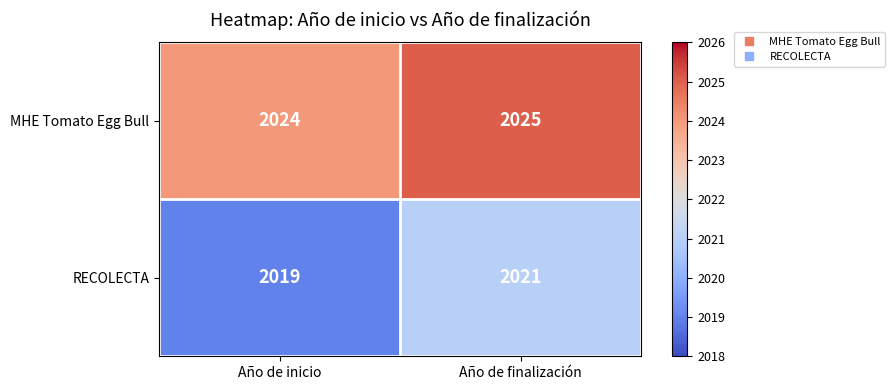

At which category is the sum across all series the highest?

Año de finalización